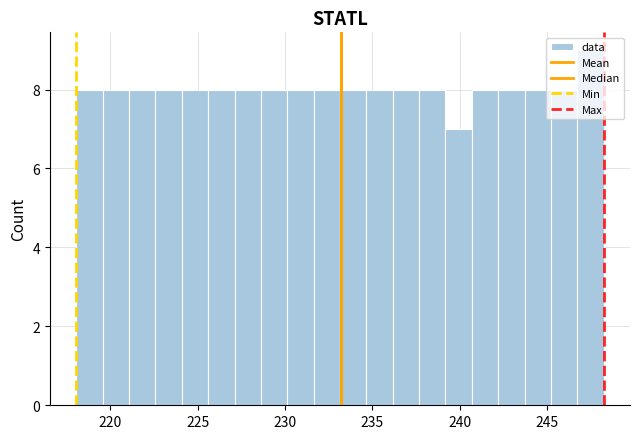

Read against the x-axis, roughly where is the centre of the tallest bar?

247.5